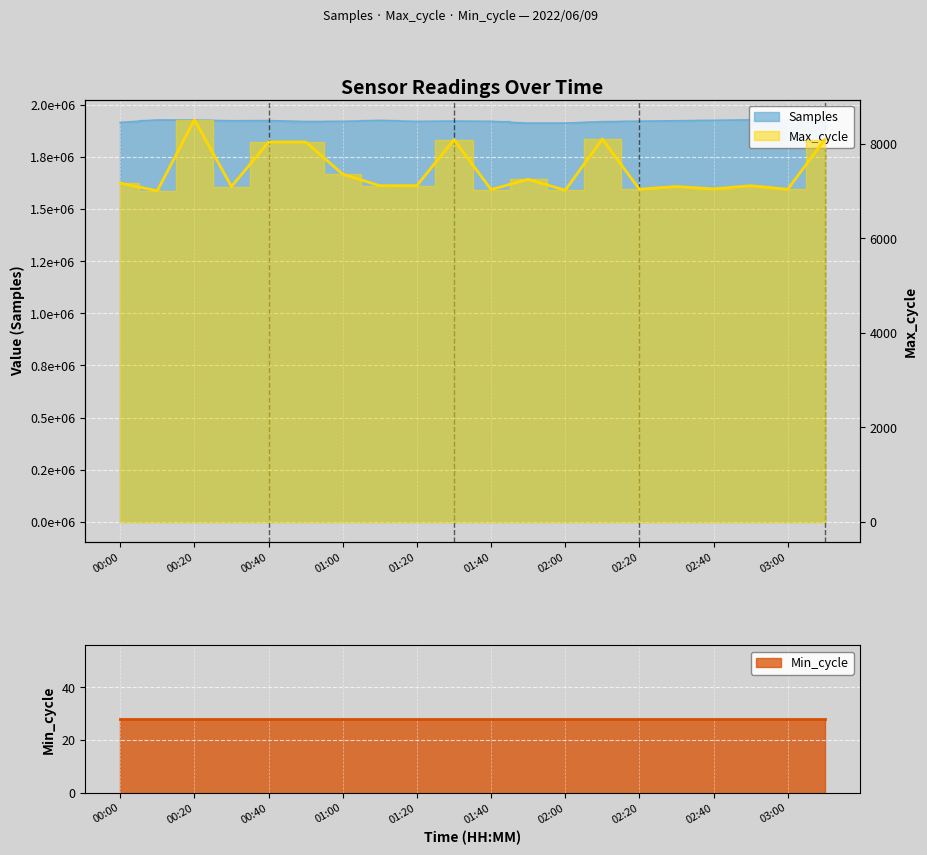

Which has a higher value, 00:10 or 03:10?

00:10